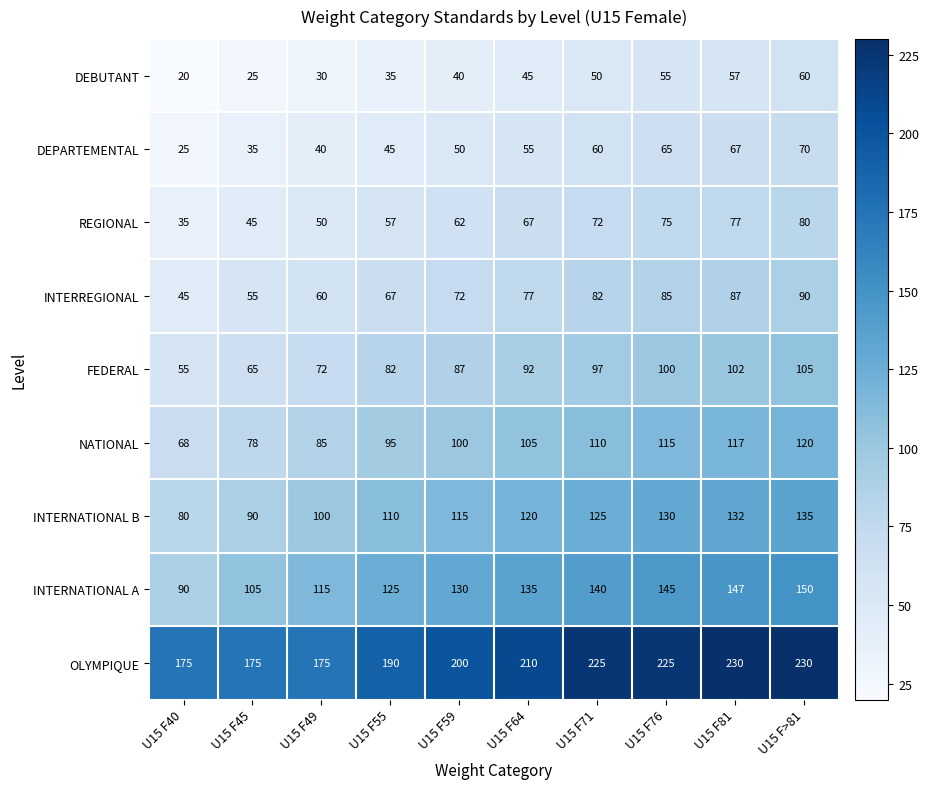

What is the total value across all series at U15 F45?

673